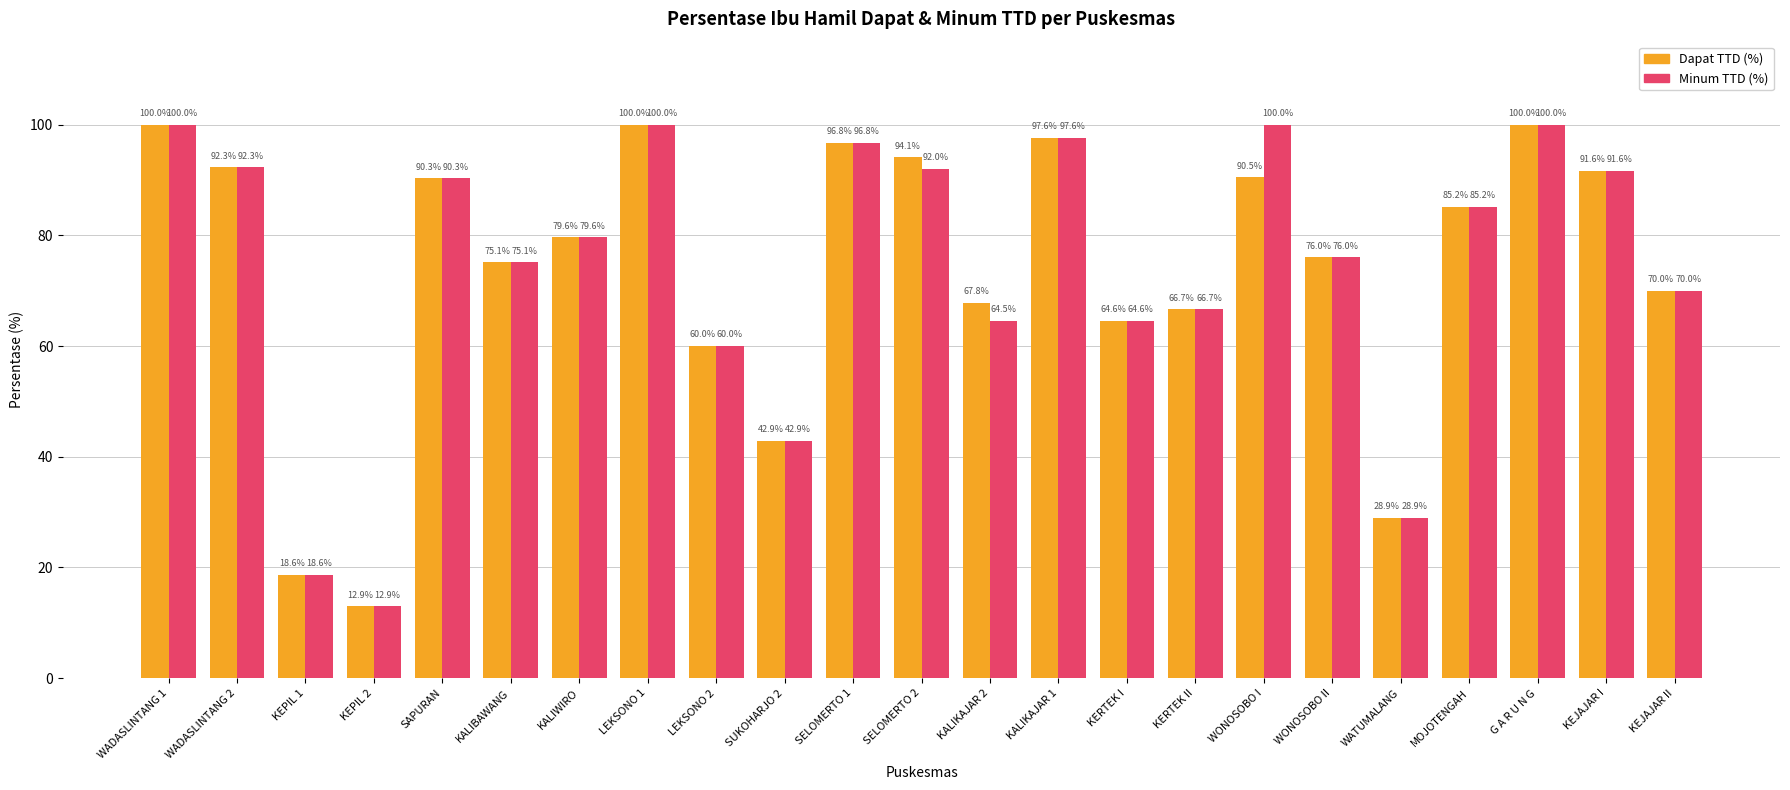

List the series in order of their overall mean, lowest first.

Dapat TTD (%), Minum TTD (%)